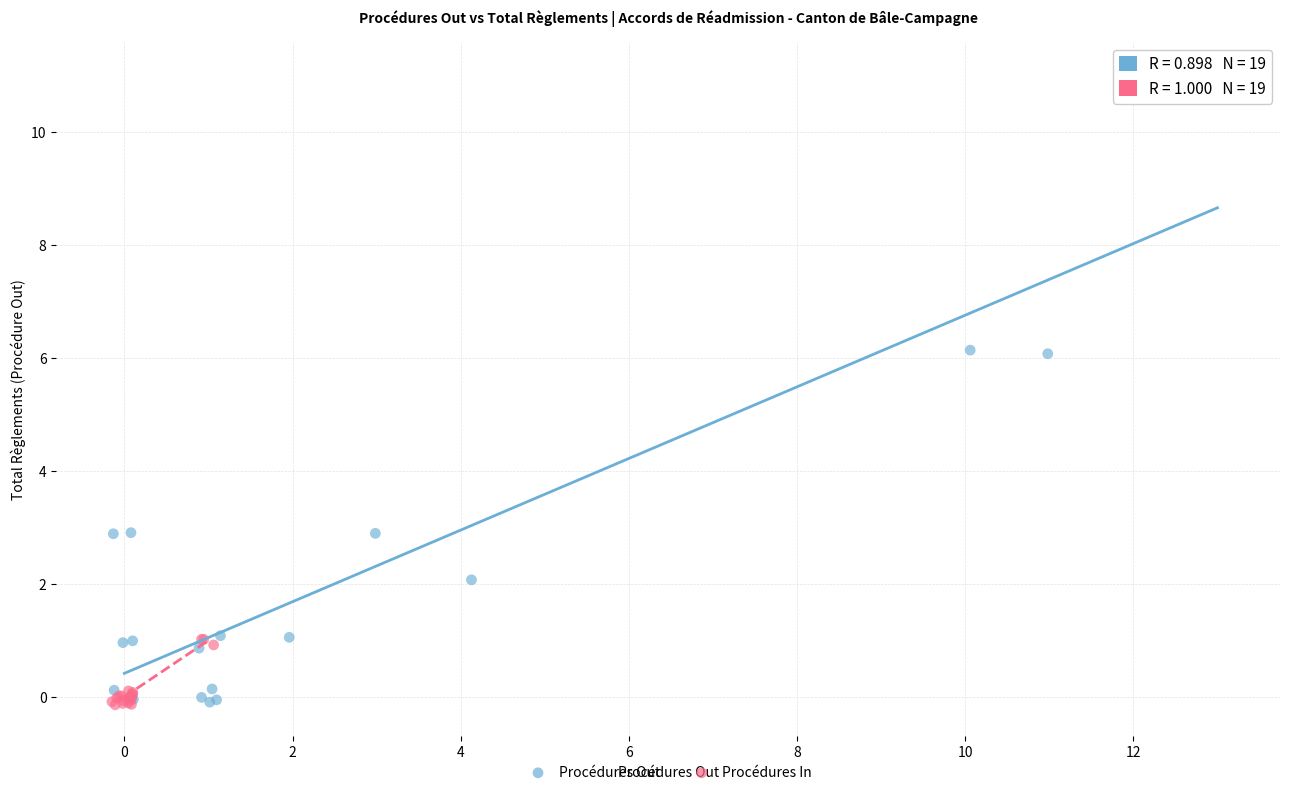

Which series has the largest Y range (max minus min)?

Procédures Out